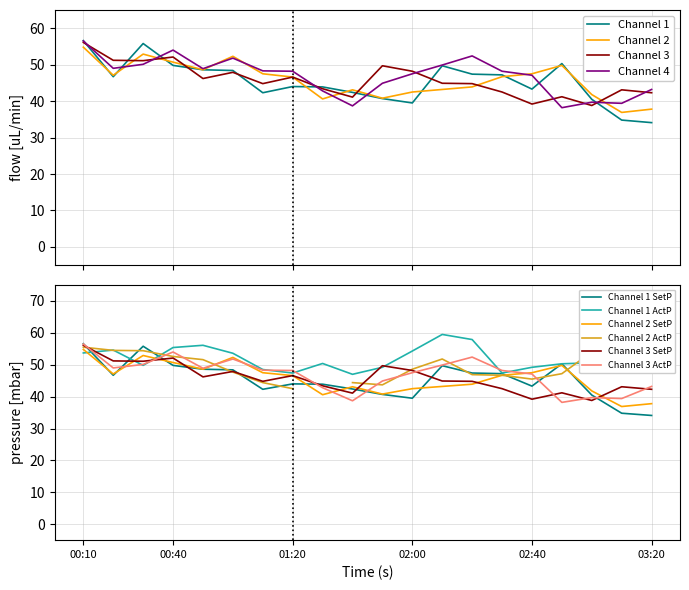

Which category has the lowest value in the Channel 2 series?

2000/06/04 03:10